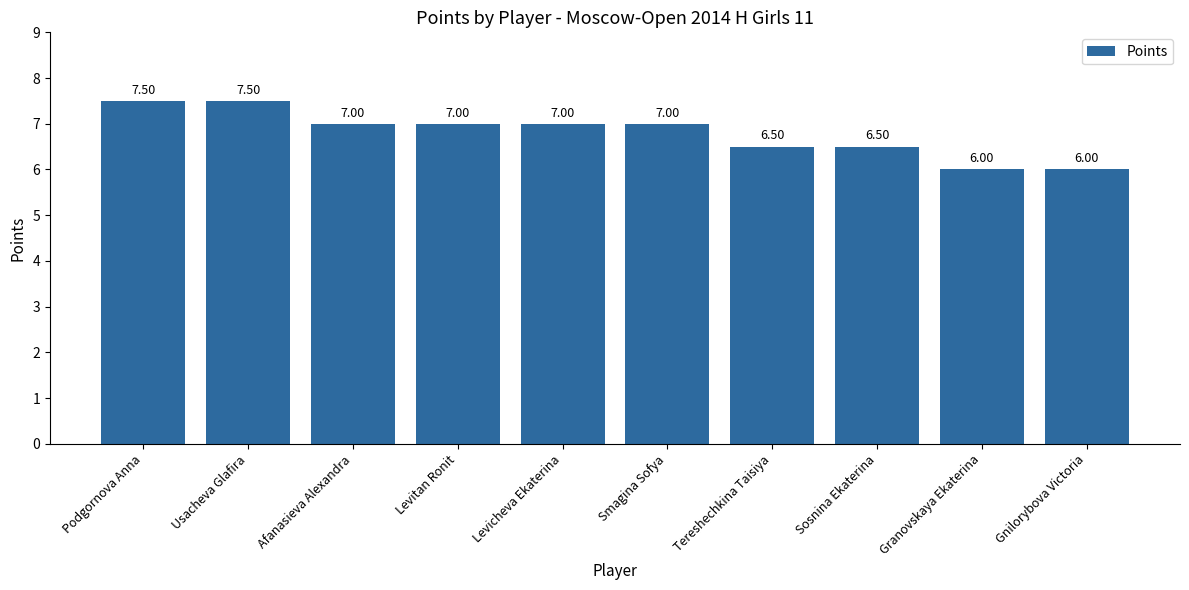

The value at Sosnina Ekaterina is 6.5. True or false?

True